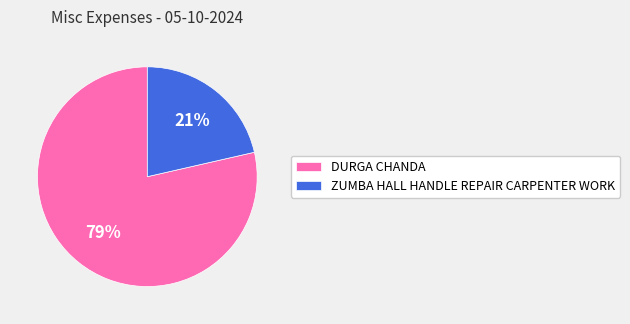

The DURGA CHANDA slice represents 84% of the pie. True or false?

False